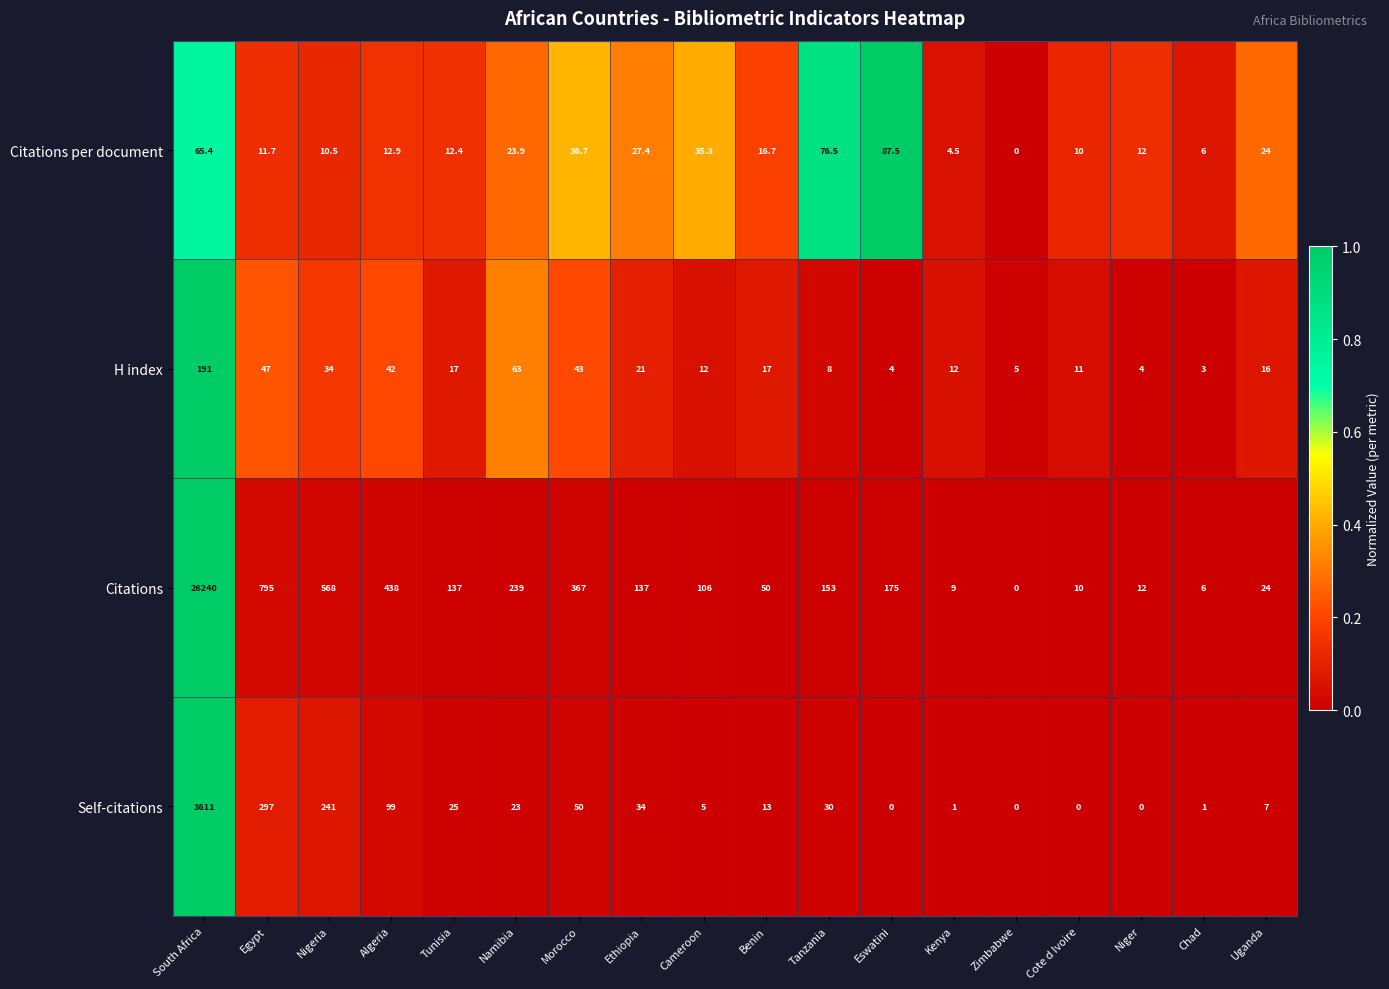

Count the number of categories in the chart.

18